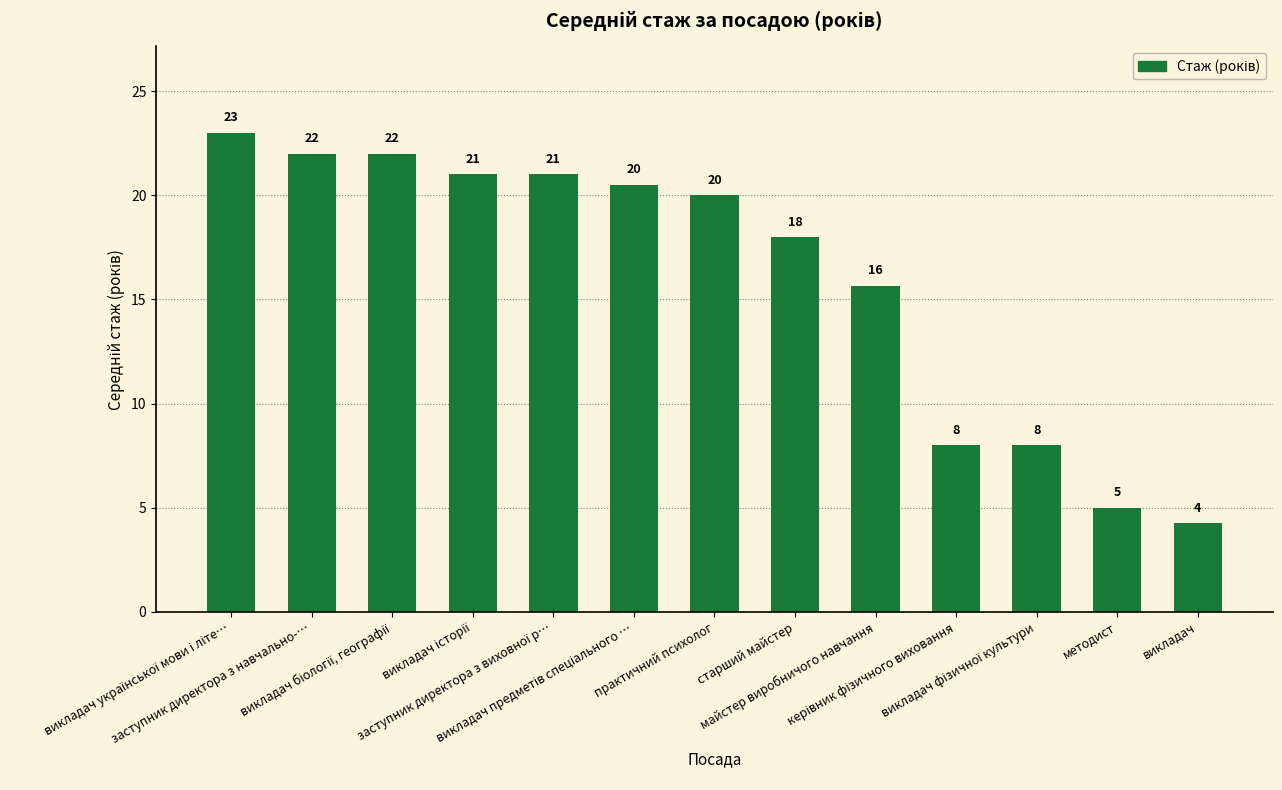

What is the maximum value shown in the chart?

23.0